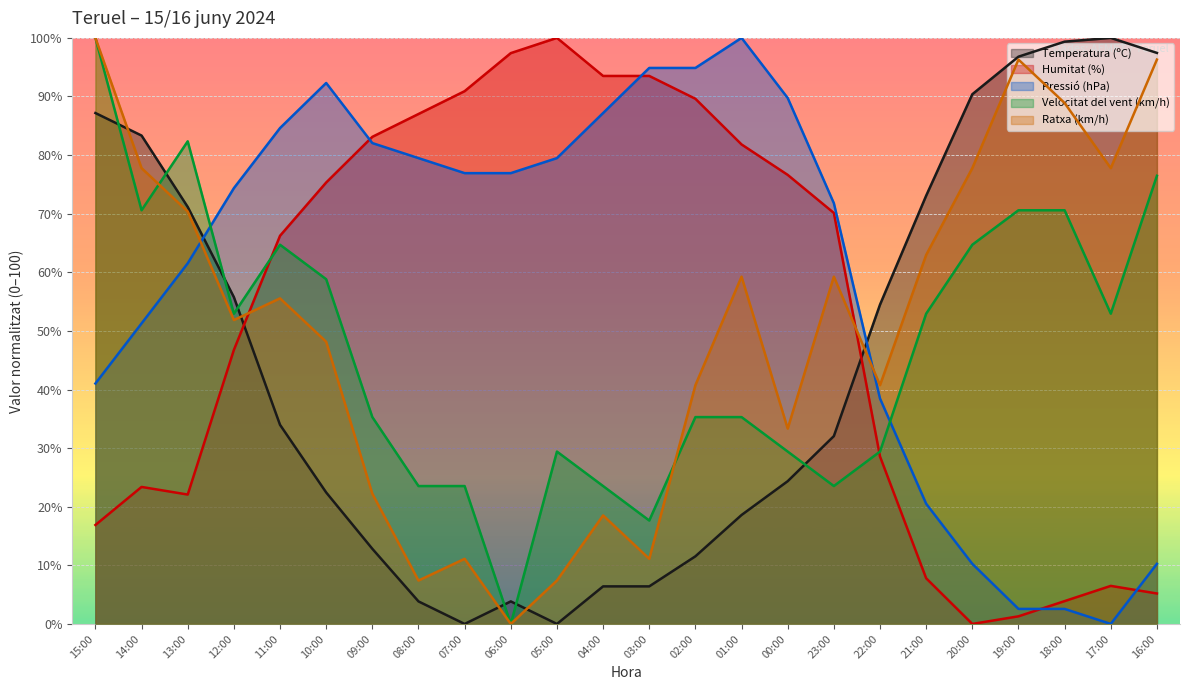

List the series in order of their peak value, highest first.

Temperatura (ºC), Humitat (%), Pressió (hPa), Velocitat del vent (km/h), Ratxa (km/h)